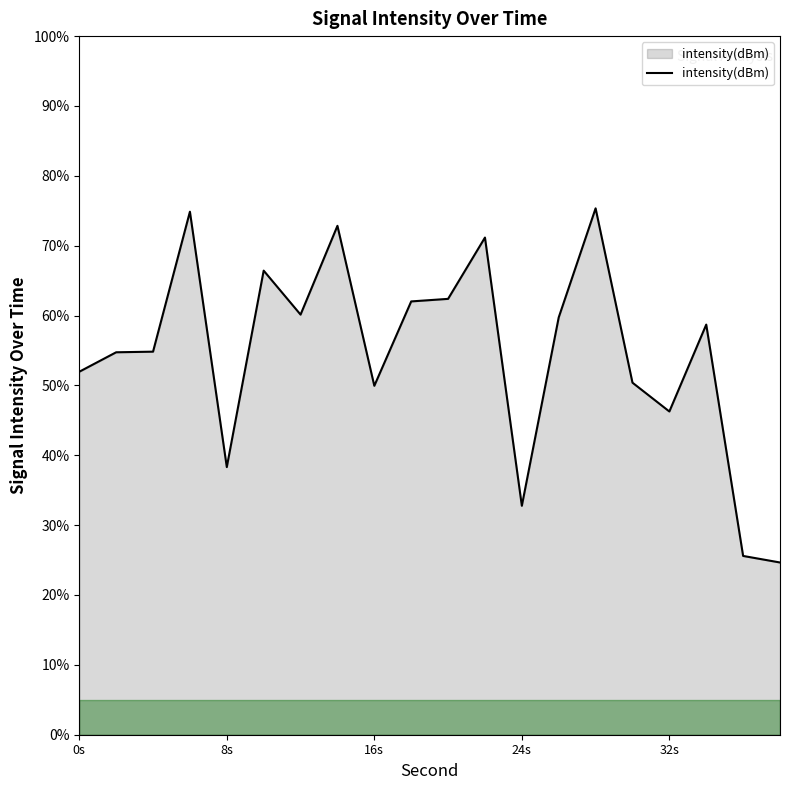

Does the chart have visible grid lines?

No